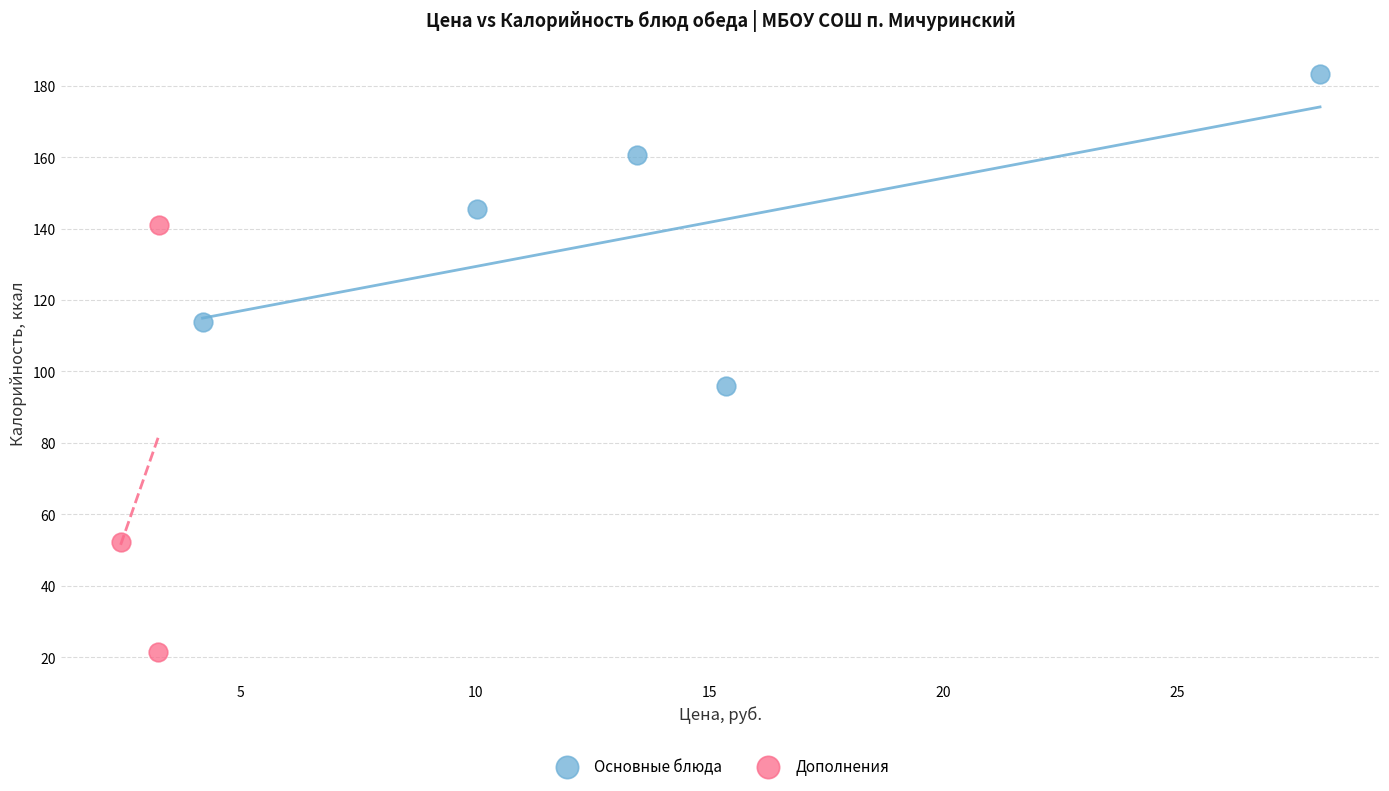

Which series has the widest spread of Y values?

Дополнения